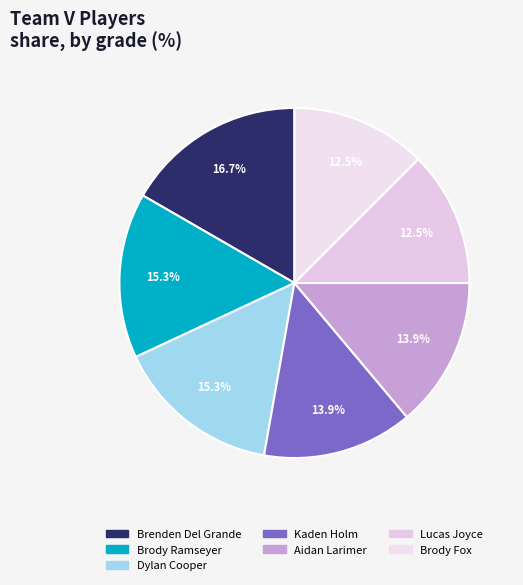

How many segments does this pie chart have?

7